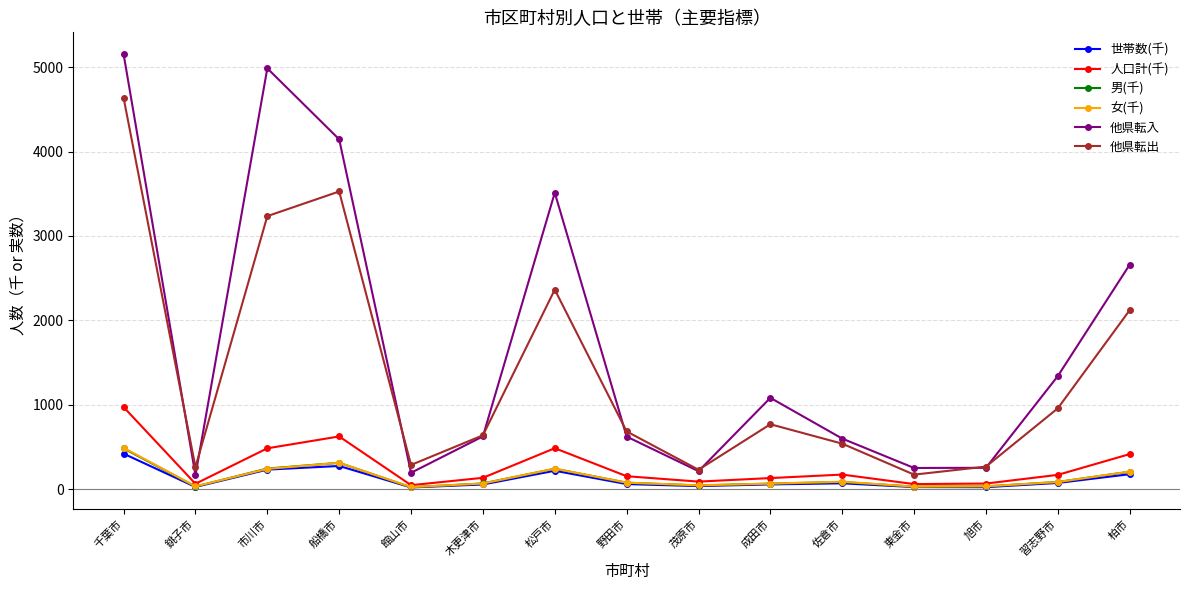

What is the greatest value displayed?

5156.0